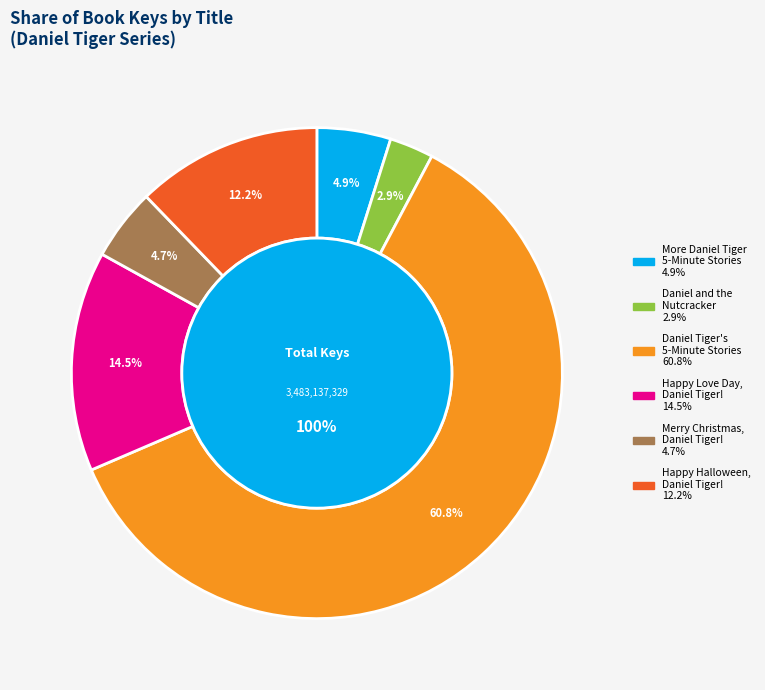

To the nearest percent, what percentage of the pie is Daniel Tiger's 5-Minute Stories?

61%